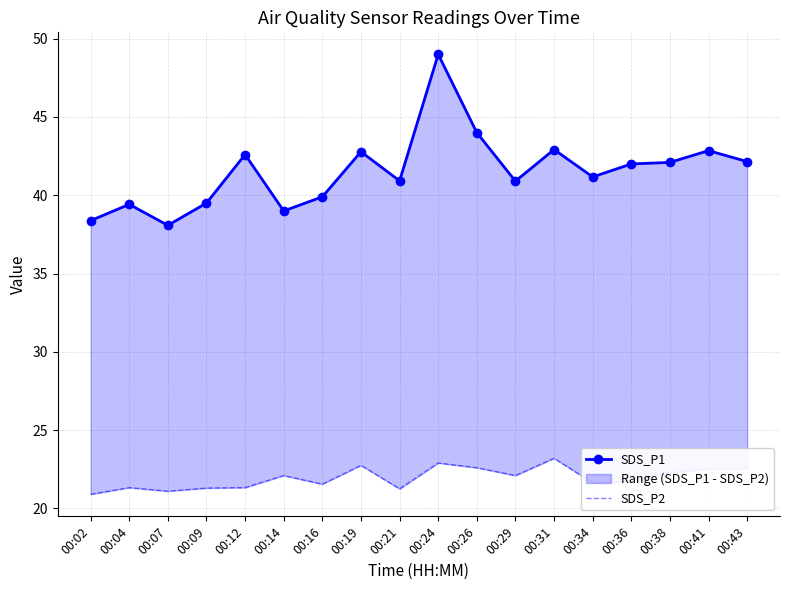

What value does the SDS_P1 series have at 00:07?

38.1